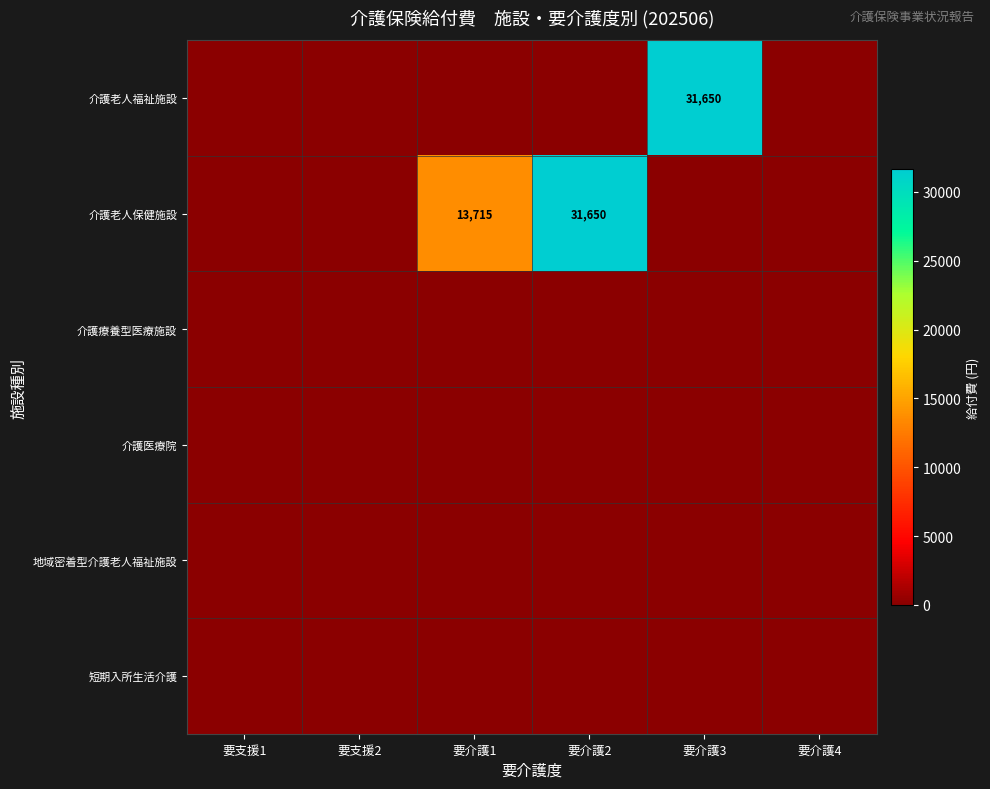

Which has a higher value, 要支援2 or 要支援1?

要支援2